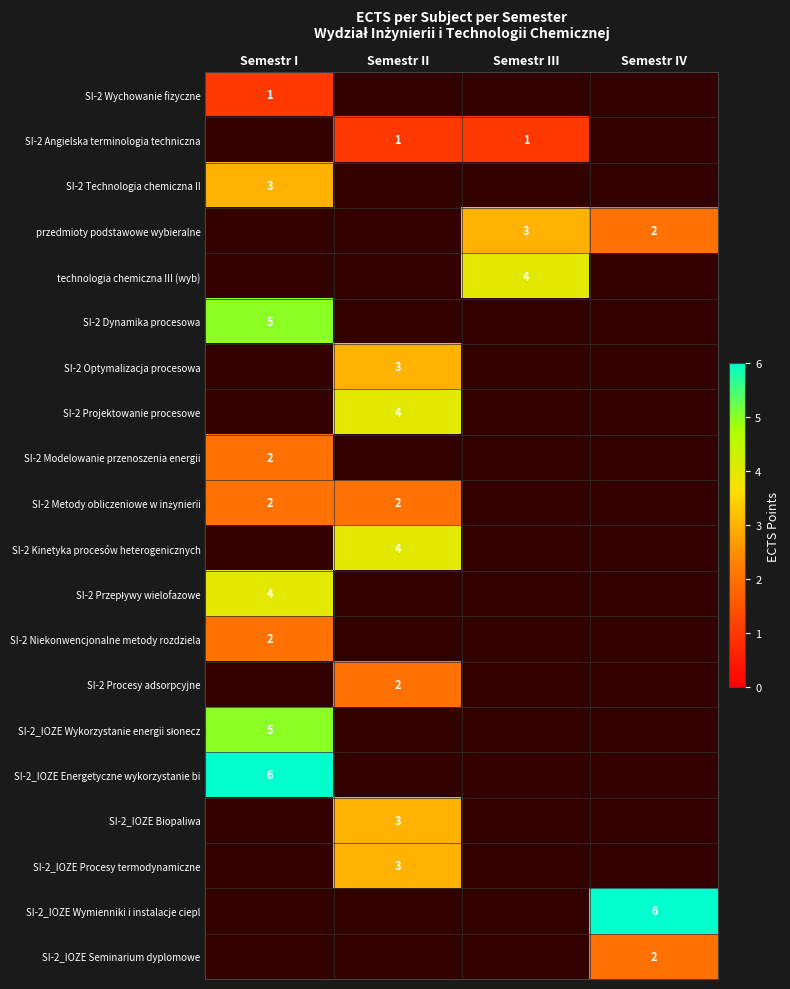

Is it true that SI-2_IOZE Wymienniki i instalacje ciepl equals 3.5 at Semestr IV?

False